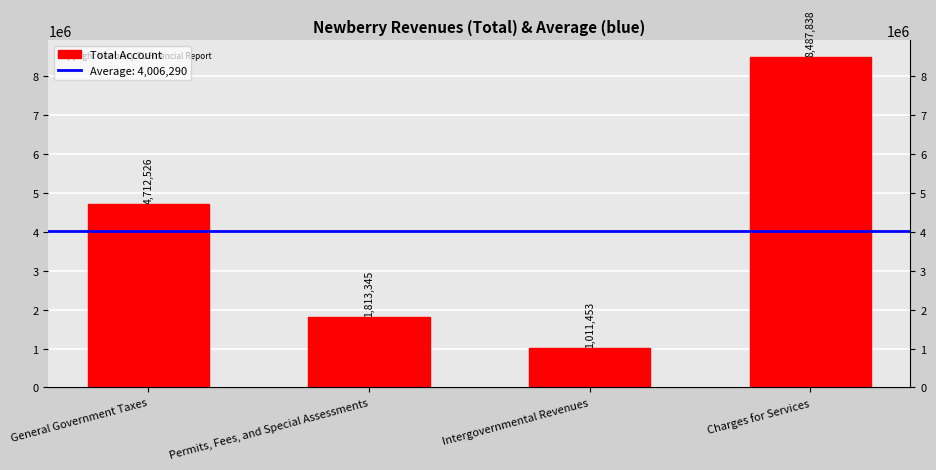

Read the value at Permits, Fees, and Special Assessments.

1813345